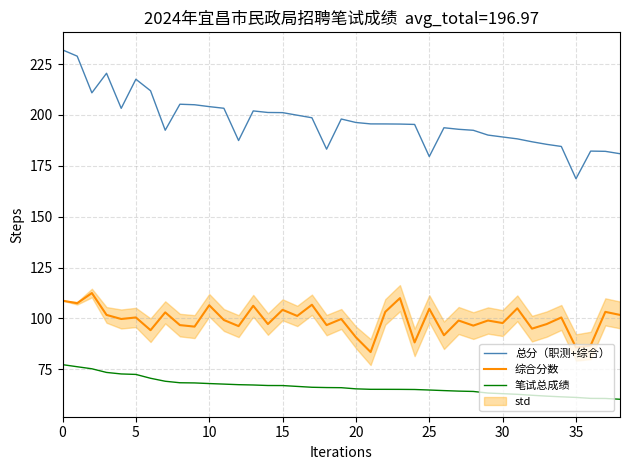

Rank the series by their maximum value, from lowest to highest.

笔试总成绩, 综合分数, 总分（职测+综合）